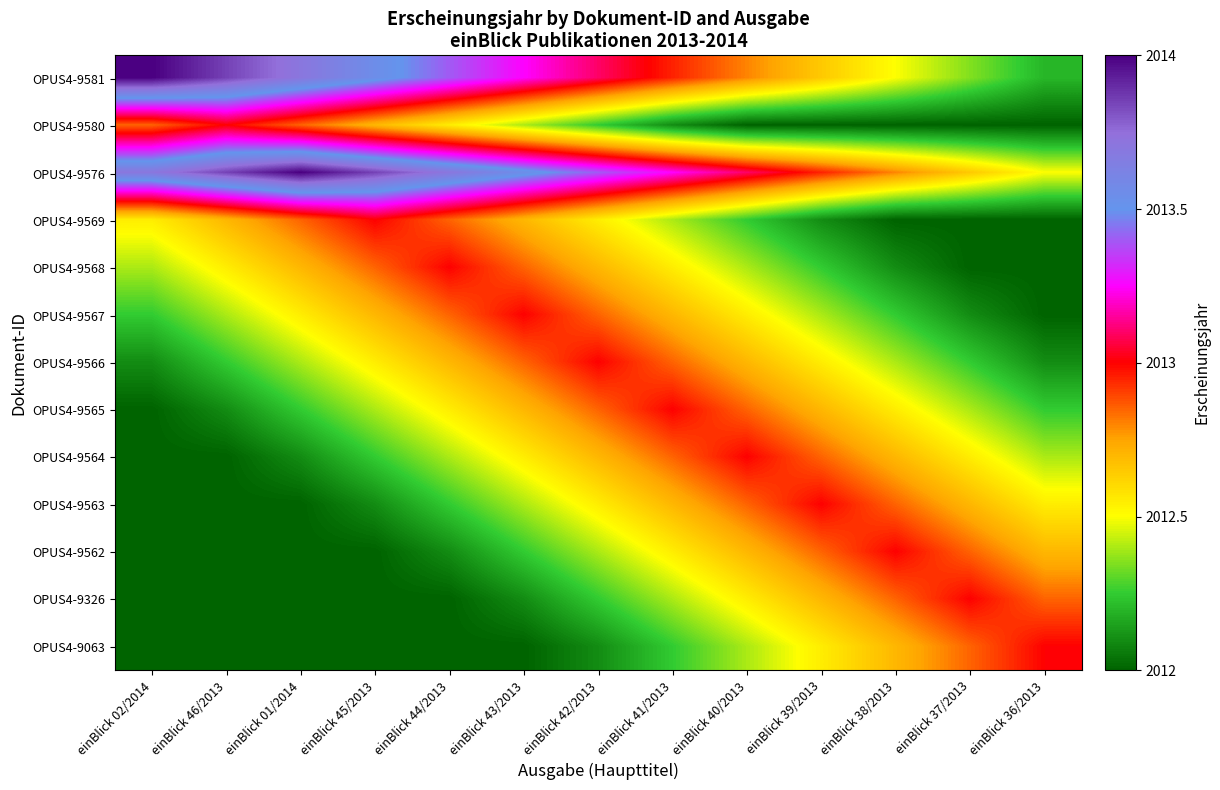

Reading left to right, list all the values displayed in this chart.

OPUS4-9581: einBlick 02/2014=2014.0	einBlick 46/2013=2013.8	einBlick 01/2014=2013.7	einBlick 45/2013=2013.5	einBlick 44/2013=2013.4	einBlick 43/2013=2013.2	einBlick 42/2013=2013.1	einBlick 41/2013=2013.0	einBlick 40/2013=2012.8	einBlick 39/2013=2012.7	einBlick 38/2013=2012.5	einBlick 37/2013=2012.3	einBlick 36/2013=2012.2
OPUS4-9580: einBlick 02/2014=2012.8	einBlick 46/2013=2013.0	einBlick 01/2014=2012.8	einBlick 45/2013=2012.7	einBlick 44/2013=2012.5	einBlick 43/2013=2012.4	einBlick 42/2013=2012.2	einBlick 41/2013=2012.1	einBlick 40/2013=2012.0	einBlick 39/2013=2012.0	einBlick 38/2013=2012.0	einBlick 37/2013=2012.0	einBlick 36/2013=2012.0
OPUS4-9576: einBlick 02/2014=2013.7	einBlick 46/2013=2013.8	einBlick 01/2014=2014.0	einBlick 45/2013=2013.8	einBlick 44/2013=2013.7	einBlick 43/2013=2013.5	einBlick 42/2013=2013.4	einBlick 41/2013=2013.2	einBlick 40/2013=2013.1	einBlick 39/2013=2013.0	einBlick 38/2013=2012.8	einBlick 37/2013=2012.7	einBlick 36/2013=2012.5
OPUS4-9569: einBlick 02/2014=2012.5	einBlick 46/2013=2012.7	einBlick 01/2014=2012.8	einBlick 45/2013=2013.0	einBlick 44/2013=2012.8	einBlick 43/2013=2012.7	einBlick 42/2013=2012.5	einBlick 41/2013=2012.4	einBlick 40/2013=2012.2	einBlick 39/2013=2012.1	einBlick 38/2013=2012.0	einBlick 37/2013=2012.0	einBlick 36/2013=2012.0
OPUS4-9568: einBlick 02/2014=2012.4	einBlick 46/2013=2012.5	einBlick 01/2014=2012.7	einBlick 45/2013=2012.8	einBlick 44/2013=2013.0	einBlick 43/2013=2012.8	einBlick 42/2013=2012.7	einBlick 41/2013=2012.5	einBlick 40/2013=2012.4	einBlick 39/2013=2012.2	einBlick 38/2013=2012.1	einBlick 37/2013=2012.0	einBlick 36/2013=2012.0
OPUS4-9567: einBlick 02/2014=2012.2	einBlick 46/2013=2012.4	einBlick 01/2014=2012.5	einBlick 45/2013=2012.7	einBlick 44/2013=2012.8	einBlick 43/2013=2013.0	einBlick 42/2013=2012.8	einBlick 41/2013=2012.7	einBlick 40/2013=2012.5	einBlick 39/2013=2012.4	einBlick 38/2013=2012.2	einBlick 37/2013=2012.1	einBlick 36/2013=2012.0
OPUS4-9566: einBlick 02/2014=2012.1	einBlick 46/2013=2012.2	einBlick 01/2014=2012.4	einBlick 45/2013=2012.5	einBlick 44/2013=2012.7	einBlick 43/2013=2012.8	einBlick 42/2013=2013.0	einBlick 41/2013=2012.8	einBlick 40/2013=2012.7	einBlick 39/2013=2012.5	einBlick 38/2013=2012.4	einBlick 37/2013=2012.2	einBlick 36/2013=2012.1
OPUS4-9565: einBlick 02/2014=2012.0	einBlick 46/2013=2012.1	einBlick 01/2014=2012.2	einBlick 45/2013=2012.4	einBlick 44/2013=2012.5	einBlick 43/2013=2012.7	einBlick 42/2013=2012.8	einBlick 41/2013=2013.0	einBlick 40/2013=2012.8	einBlick 39/2013=2012.7	einBlick 38/2013=2012.5	einBlick 37/2013=2012.4	einBlick 36/2013=2012.2
OPUS4-9564: einBlick 02/2014=2012.0	einBlick 46/2013=2012.0	einBlick 01/2014=2012.1	einBlick 45/2013=2012.2	einBlick 44/2013=2012.4	einBlick 43/2013=2012.5	einBlick 42/2013=2012.7	einBlick 41/2013=2012.8	einBlick 40/2013=2013.0	einBlick 39/2013=2012.8	einBlick 38/2013=2012.7	einBlick 37/2013=2012.5	einBlick 36/2013=2012.4
OPUS4-9563: einBlick 02/2014=2012.0	einBlick 46/2013=2012.0	einBlick 01/2014=2012.0	einBlick 45/2013=2012.1	einBlick 44/2013=2012.2	einBlick 43/2013=2012.4	einBlick 42/2013=2012.5	einBlick 41/2013=2012.7	einBlick 40/2013=2012.8	einBlick 39/2013=2013.0	einBlick 38/2013=2012.8	einBlick 37/2013=2012.7	einBlick 36/2013=2012.5
OPUS4-9562: einBlick 02/2014=2012.0	einBlick 46/2013=2012.0	einBlick 01/2014=2012.0	einBlick 45/2013=2012.0	einBlick 44/2013=2012.1	einBlick 43/2013=2012.2	einBlick 42/2013=2012.4	einBlick 41/2013=2012.5	einBlick 40/2013=2012.7	einBlick 39/2013=2012.8	einBlick 38/2013=2013.0	einBlick 37/2013=2012.8	einBlick 36/2013=2012.7
OPUS4-9326: einBlick 02/2014=2012.0	einBlick 46/2013=2012.0	einBlick 01/2014=2012.0	einBlick 45/2013=2012.0	einBlick 44/2013=2012.0	einBlick 43/2013=2012.1	einBlick 42/2013=2012.2	einBlick 41/2013=2012.4	einBlick 40/2013=2012.5	einBlick 39/2013=2012.7	einBlick 38/2013=2012.8	einBlick 37/2013=2013.0	einBlick 36/2013=2012.8
OPUS4-9063: einBlick 02/2014=2012.0	einBlick 46/2013=2012.0	einBlick 01/2014=2012.0	einBlick 45/2013=2012.0	einBlick 44/2013=2012.0	einBlick 43/2013=2012.0	einBlick 42/2013=2012.1	einBlick 41/2013=2012.2	einBlick 40/2013=2012.4	einBlick 39/2013=2012.5	einBlick 38/2013=2012.7	einBlick 37/2013=2012.8	einBlick 36/2013=2013.0